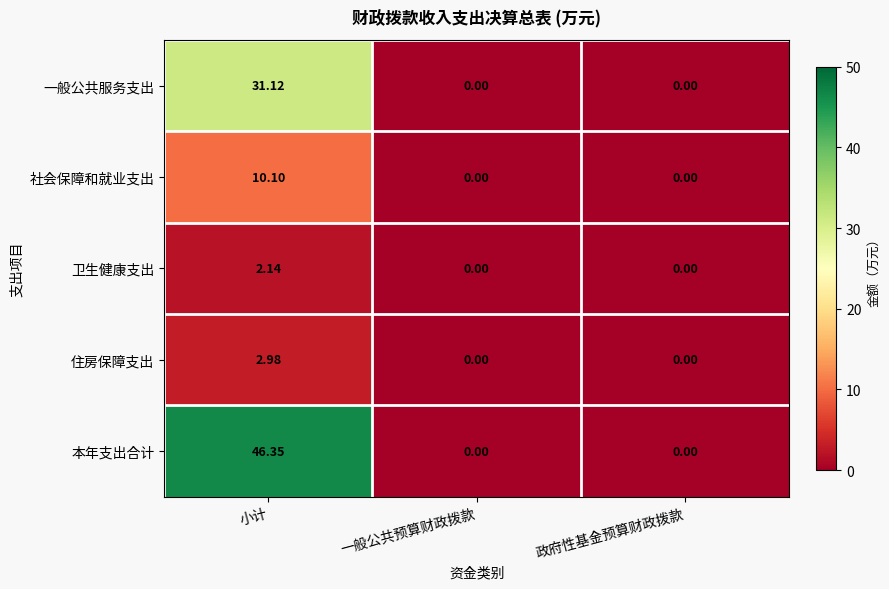

List the series in order of their peak value, lowest first.

卫生健康支出, 住房保障支出, 社会保障和就业支出, 一般公共服务支出, 本年支出合计